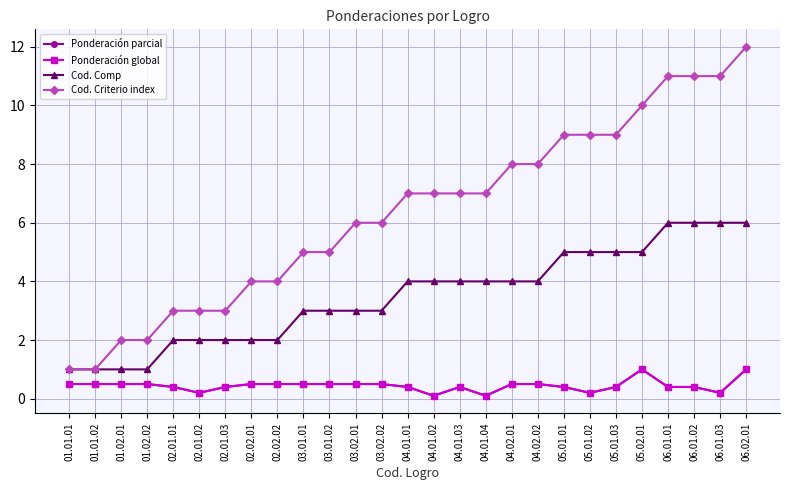

Count the number of categories in the chart.

27